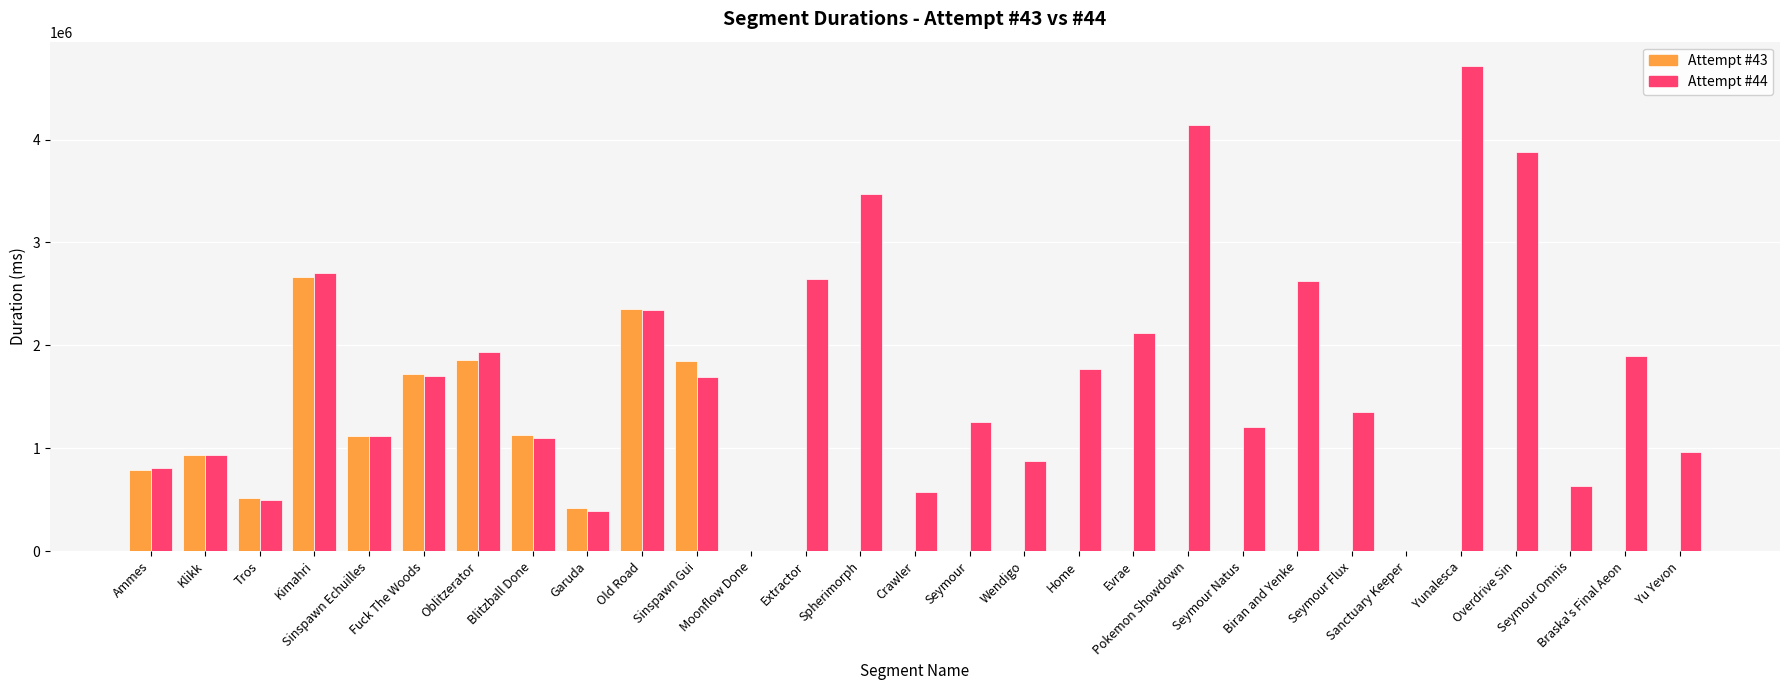

What is the approximate value of Attempt #43 at Fuck The Woods, to the nearest 100?

1720100